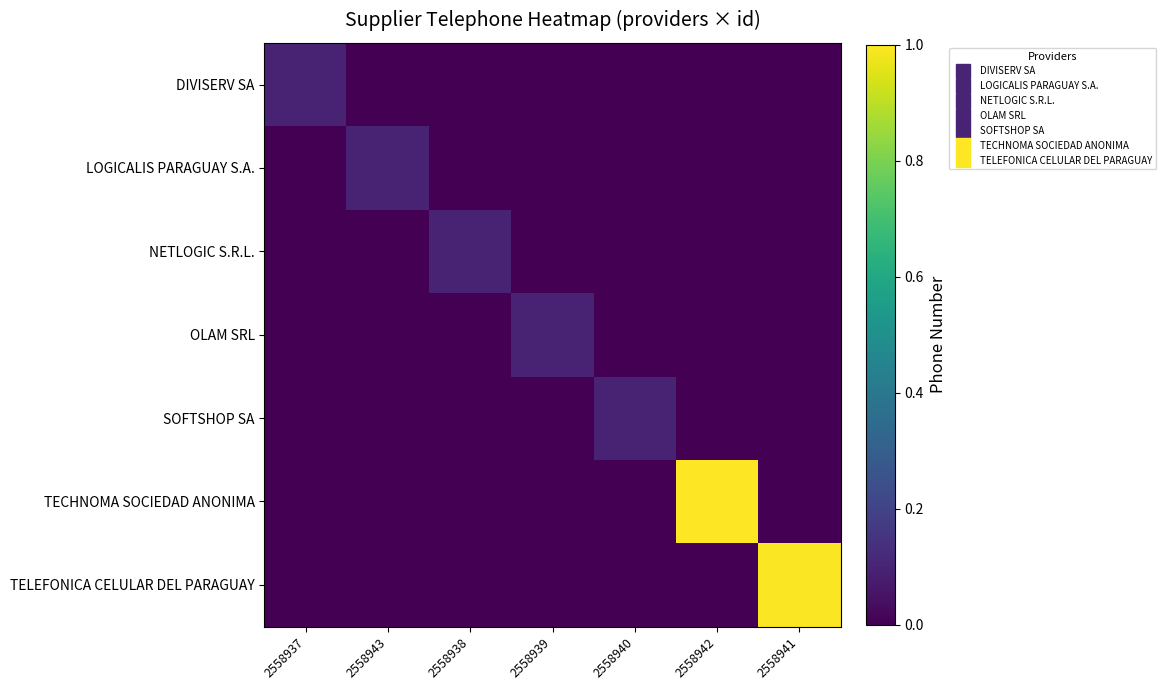

What is the total value across all series at 2558940?

0.1